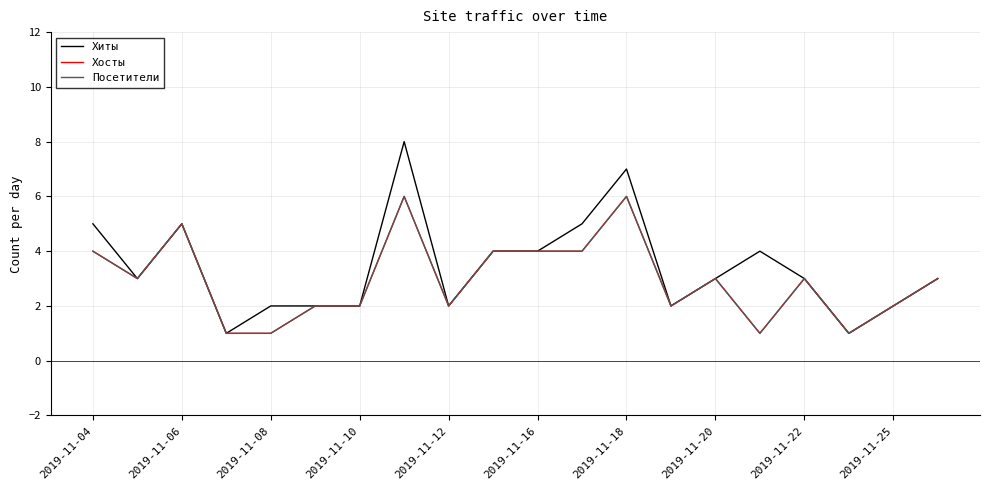

Does the chart display data point markers on the line(s)?

No